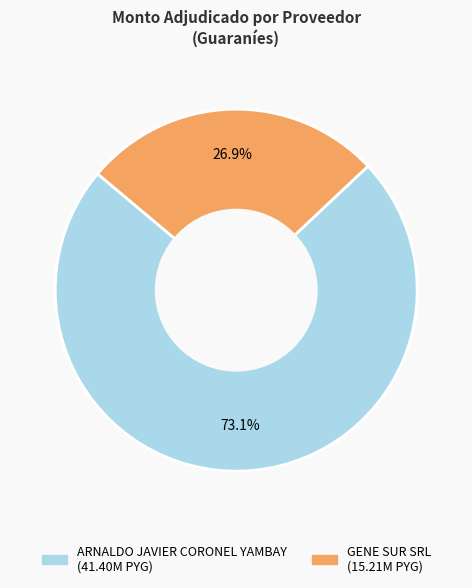

What portion of the pie excludes ARNALDO JAVIER CORONEL YAMBAY?

26.9%